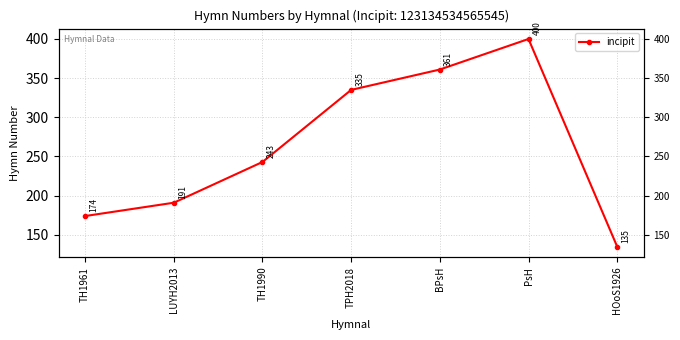

Which category has the lowest value across all series?

HOoS1926